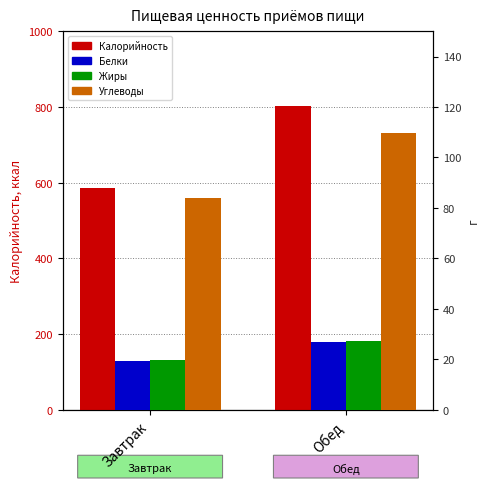

What are all the series names shown in the legend?

Калорийность, Белки, Жиры, Углеводы